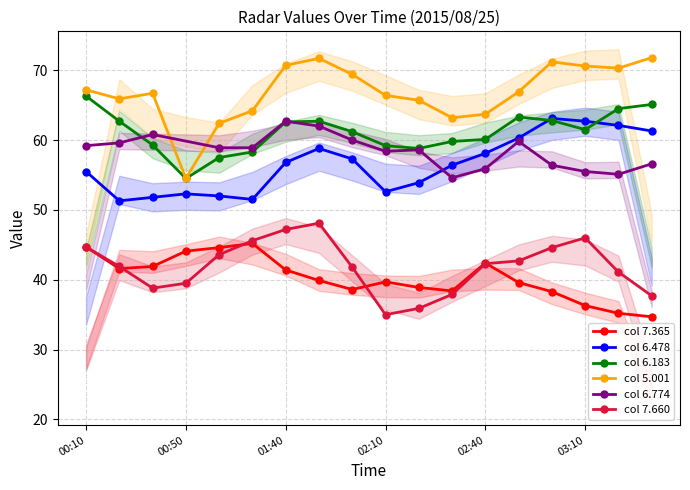

What is the average value of the 6.478 series?

56.5